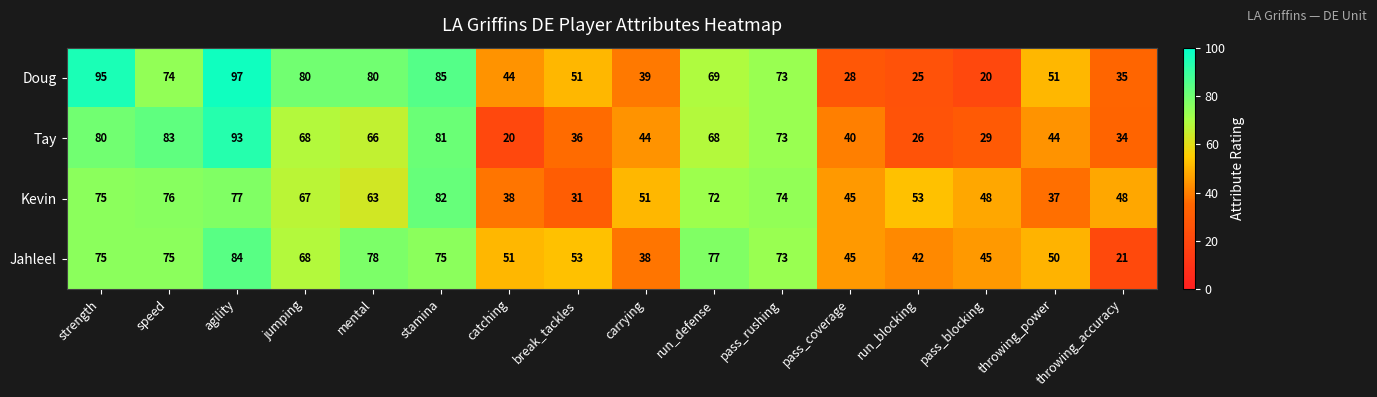

List the series in order of their peak value, lowest first.

Kevin, Jahleel, Tay, Doug